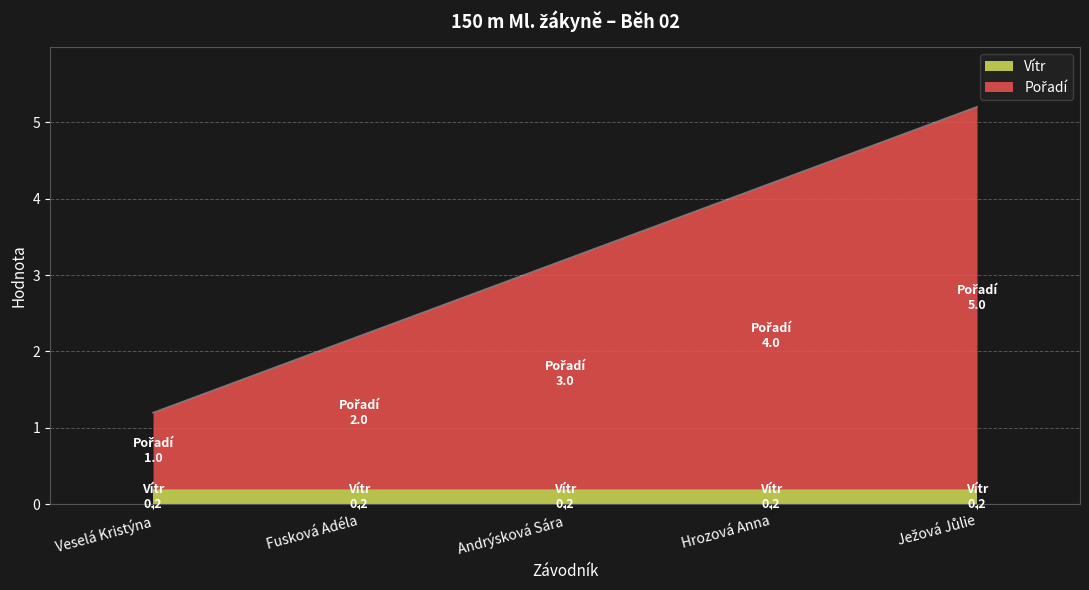

What is the maximum value shown in the chart?

5.2